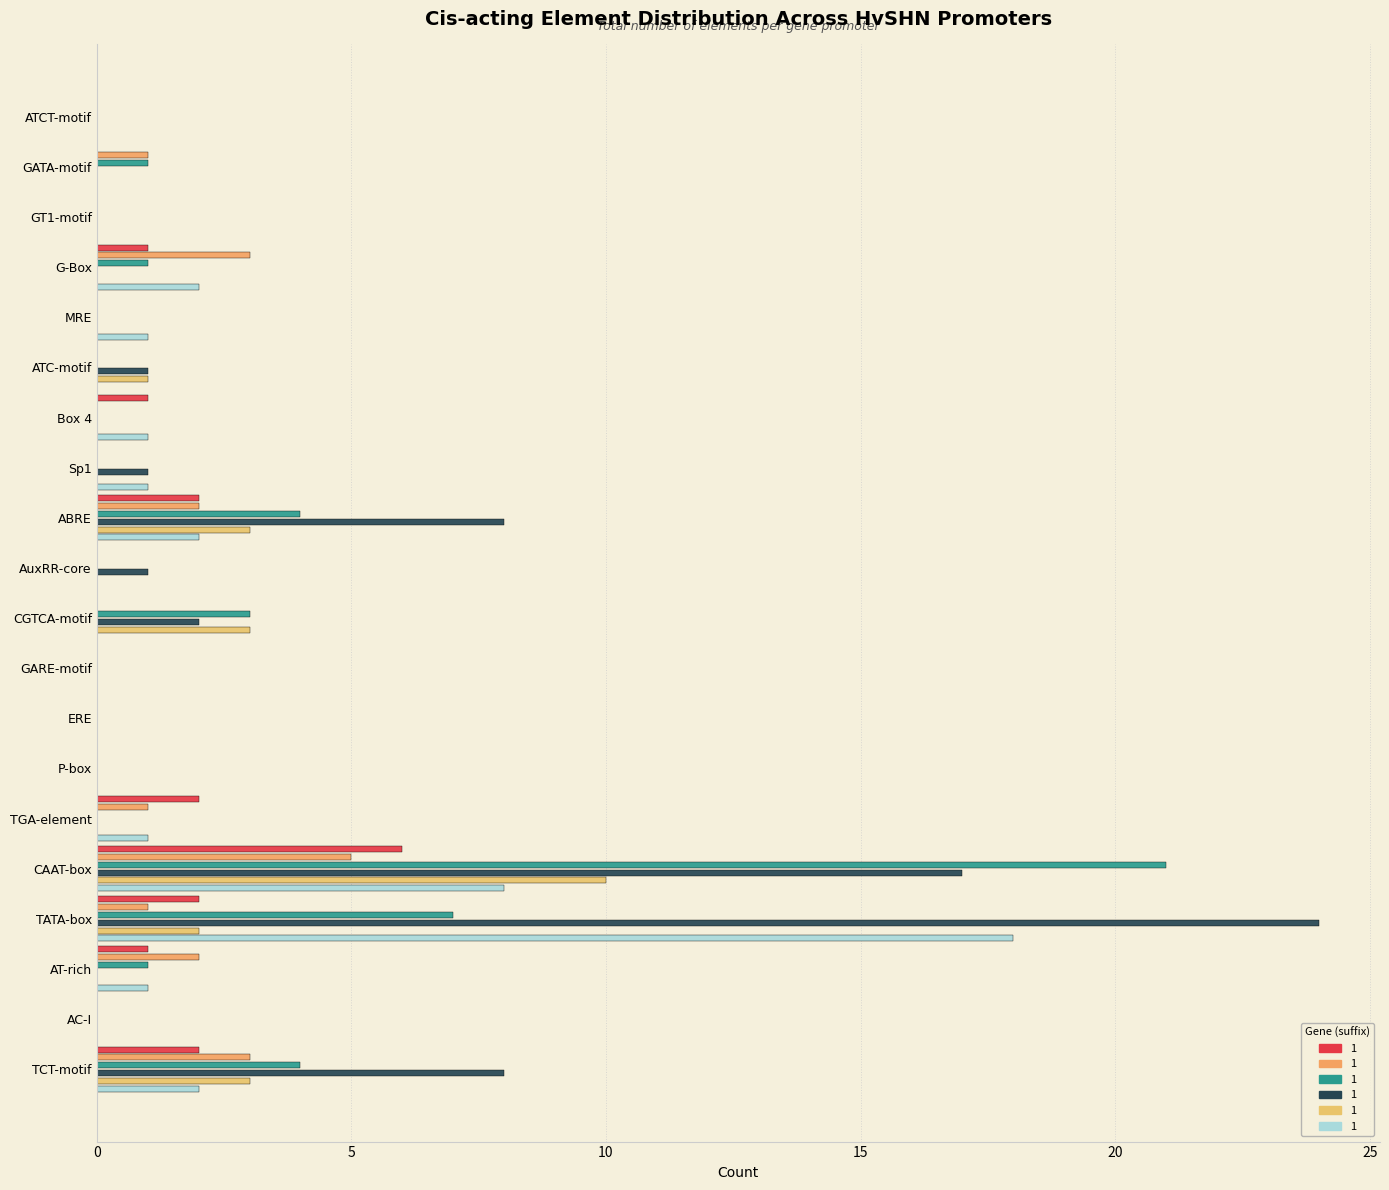

Which category has the highest value across all series?

TATA-box